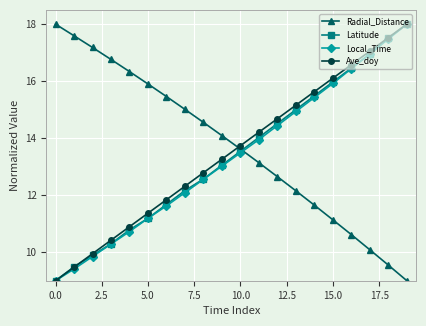

What is the value of the Latitude point at the 11th from the left?

13.5